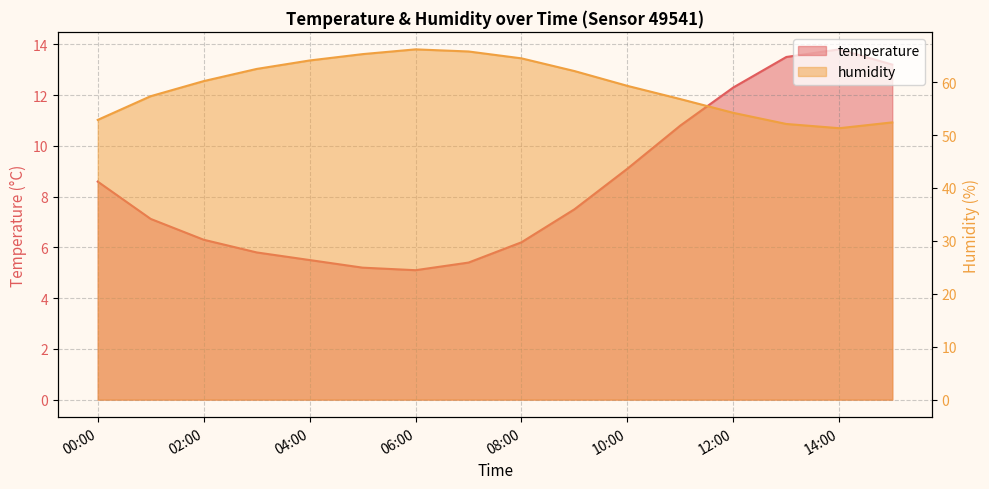

True or false: temperature and humidity cross at least once.

False